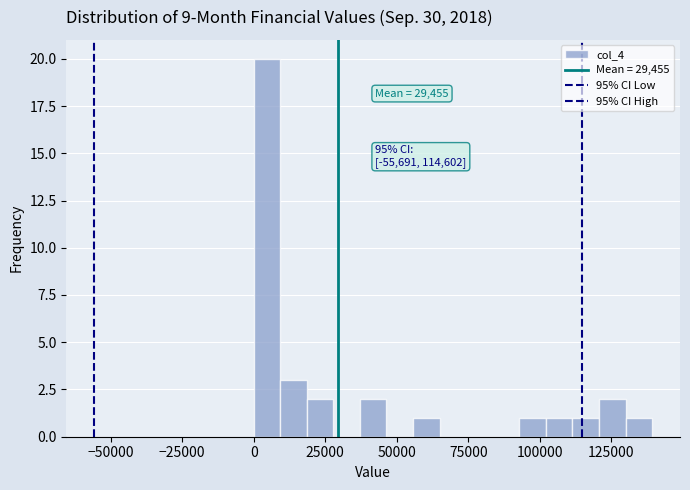

Around what value on the x-axis is the tallest bar? Give the approximate position of its centre, as read against the axis.

5000